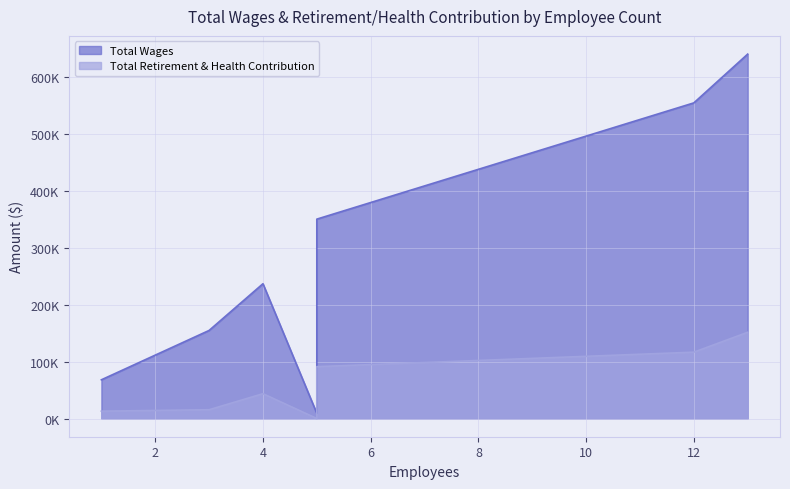

True or false: Total Retirement & Health Contribution and Total Wages cross at least once.

False